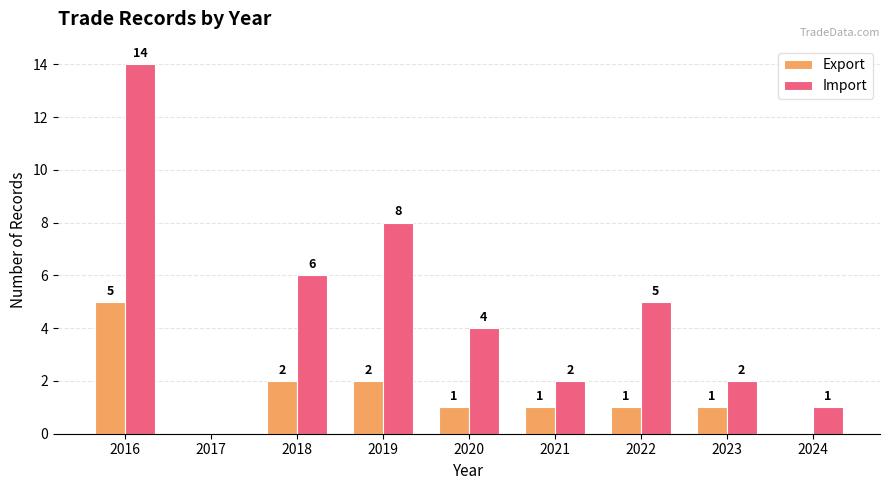

Reading right to left, extract all data points from this chart.

Export: 0	1	1	1	1	2	2	0	5
Import: 1	2	5	2	4	8	6	0	14